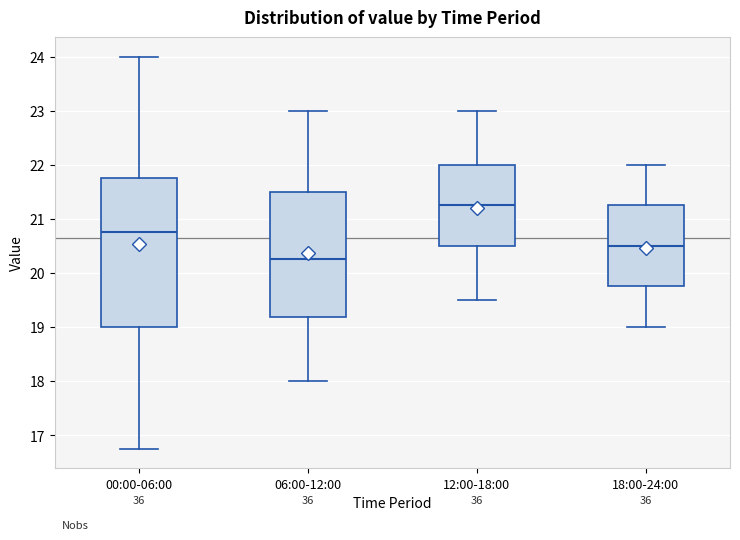

Reading left to right, transcribe this box plot: for each box, give where its median line is, the range the box spans, and where its two whiskers end, as read against the y-axis. The values are not printed on the chart, so give them approximately, as read against the axis.

00:00-06:00: median 20.8, box 19.0 to 21.8, whiskers 16.8 to 24.0
06:00-12:00: median 20.3, box 19.2 to 21.5, whiskers 18.0 to 23.0
12:00-18:00: median 21.3, box 20.5 to 22.0, whiskers 19.5 to 23.0
18:00-24:00: median 20.5, box 19.8 to 21.3, whiskers 19.0 to 22.0